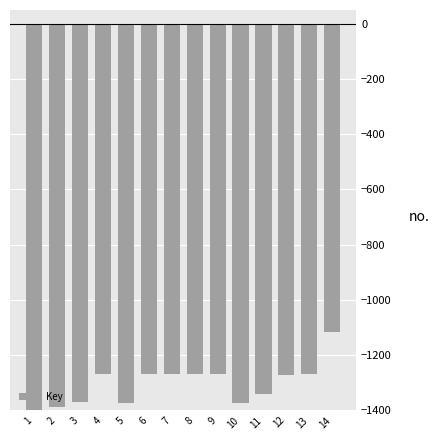

Between 14 and 11, which is larger?

14